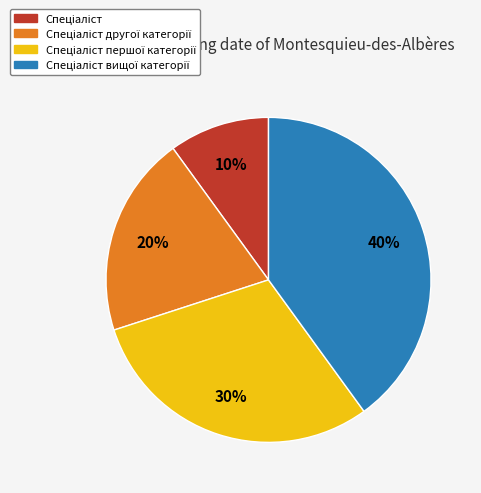

To the nearest percent, what is the difference between the largest and smallest slice percentages?

30%